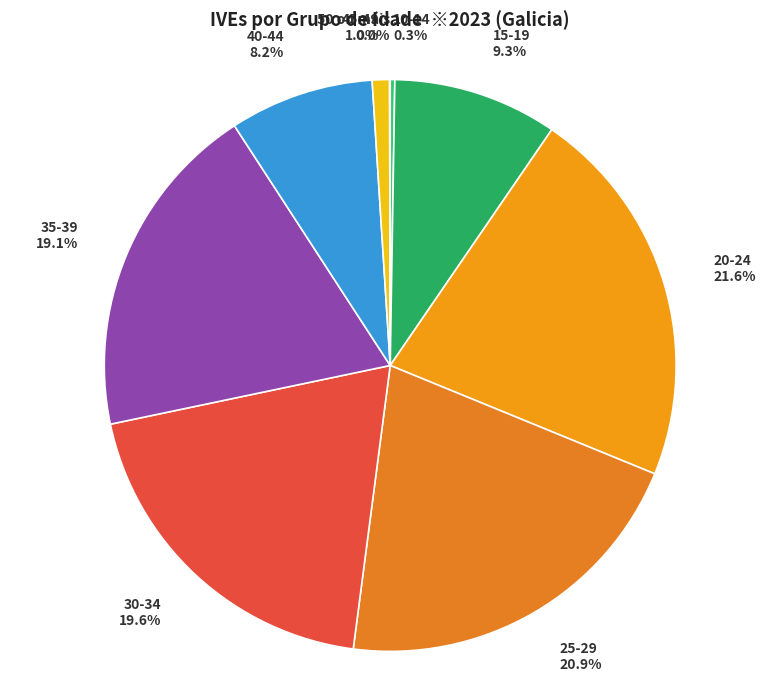

Which slice is the largest?

20-24